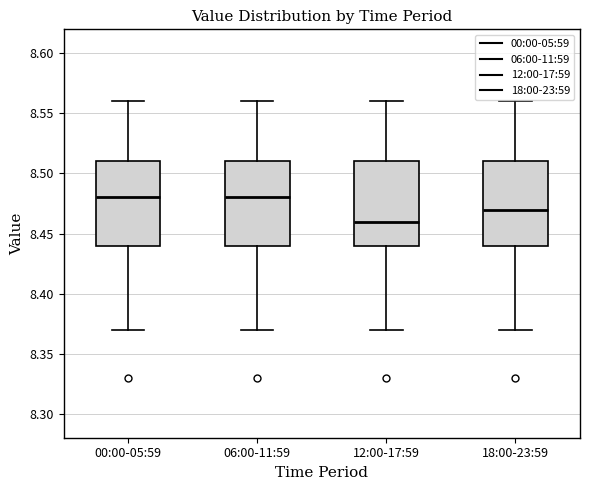

Where does the lower whisker of the box for 00:00-05:59 end on the y-axis? The values are not printed on the chart, so give them approximately, as read against the axis.

8.37